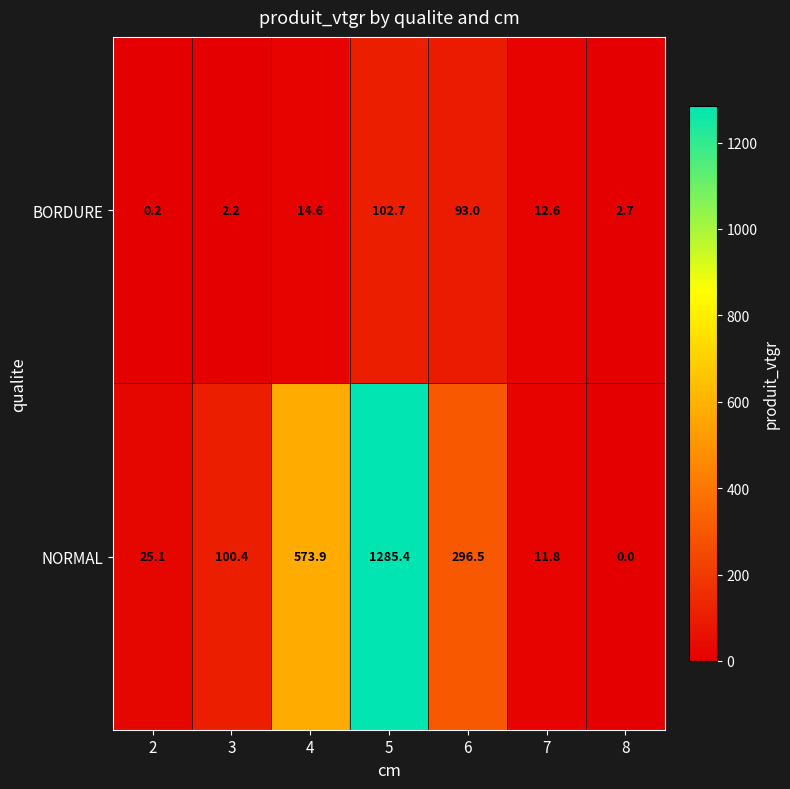

At which label is BORDURE closest to 51?

4